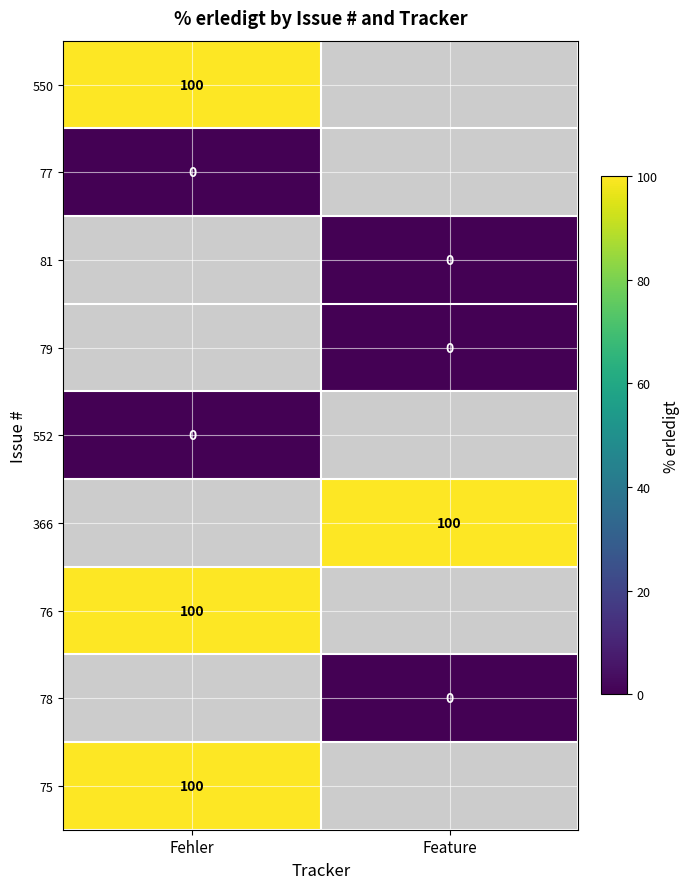

Is the value of 78 at Feature greater than the value of 366 at Feature?

No